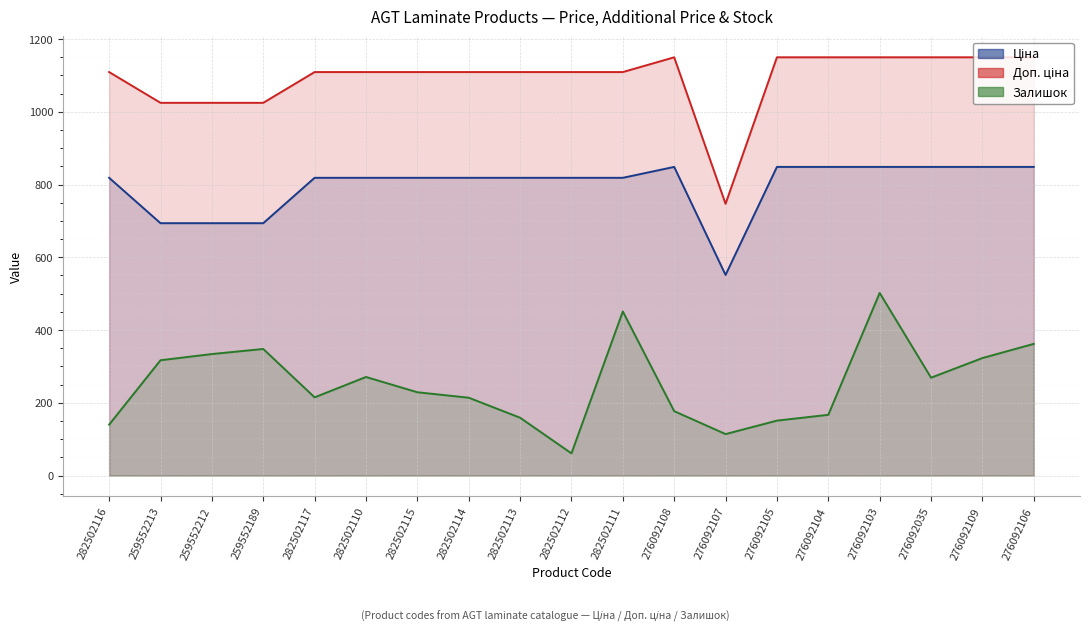

What is the total value across all series at 276092105?

2149.2